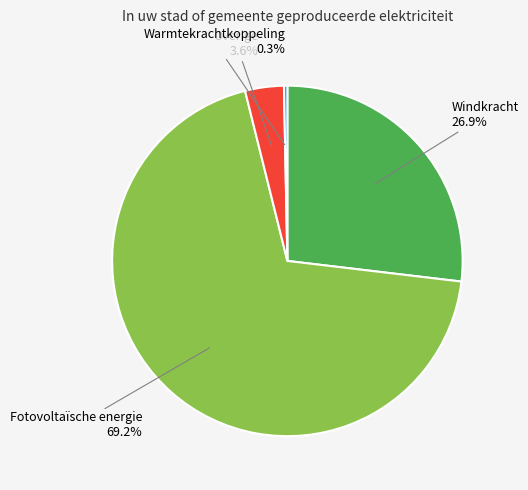

What percentage is NOT represented by Warmtekrachtkoppeling?

99.7%